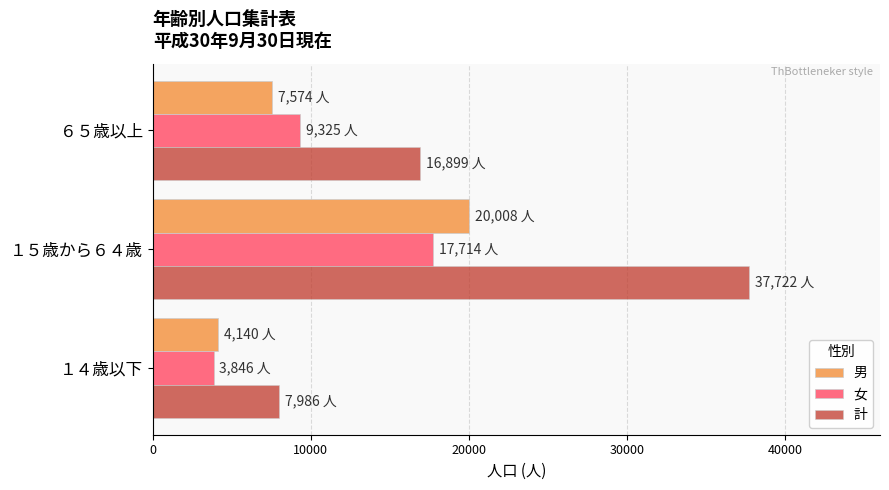

Where is 男 nearest to the value 12074?

６５歳以上